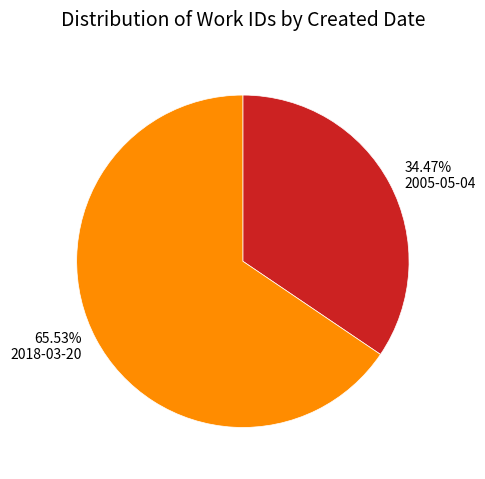

Is it true that 2005-05-04 is 34% of the pie?

True